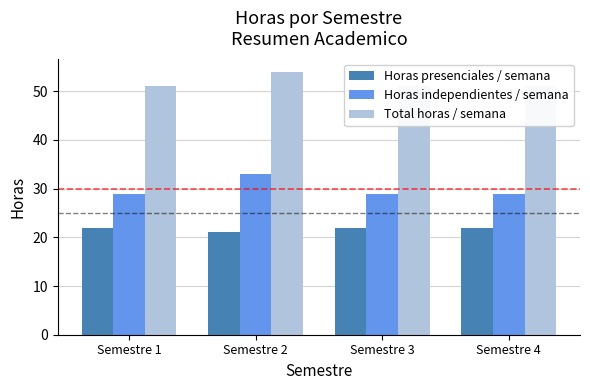

How many bars are there in total?

12